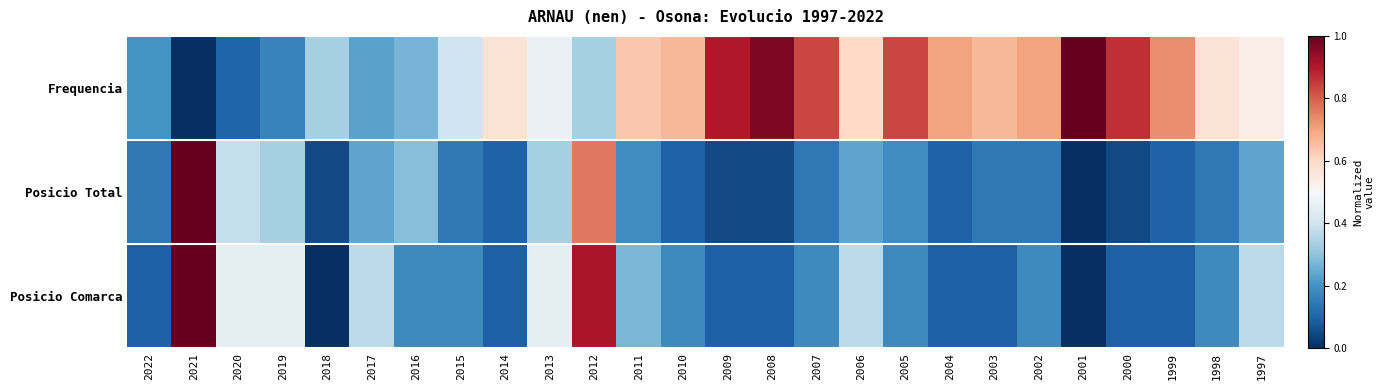

Which category has the highest value across all series?

2001